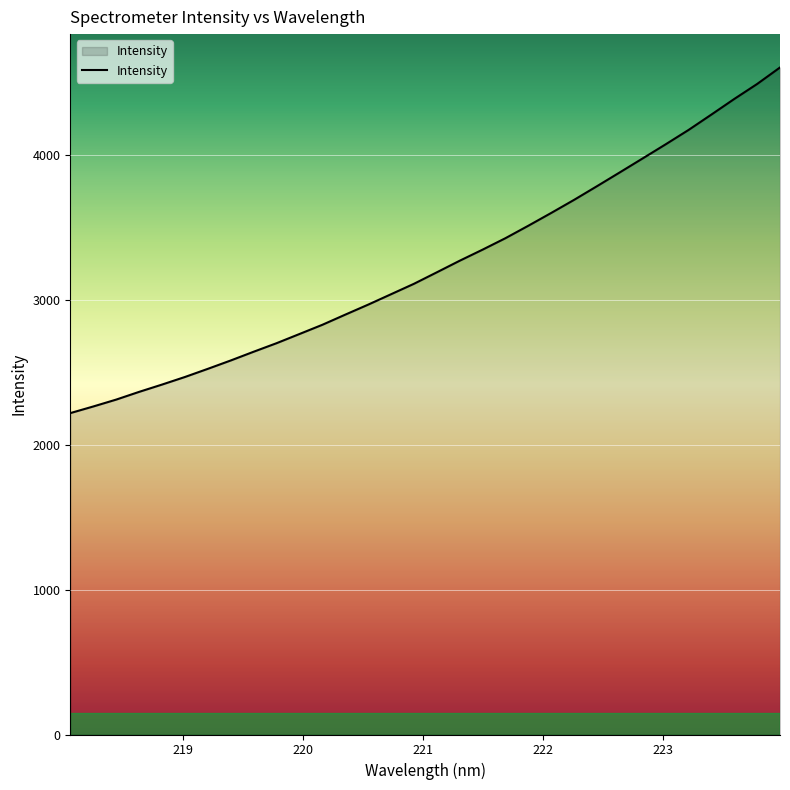

True or false: the data has more than 2 interior local peaks.

False